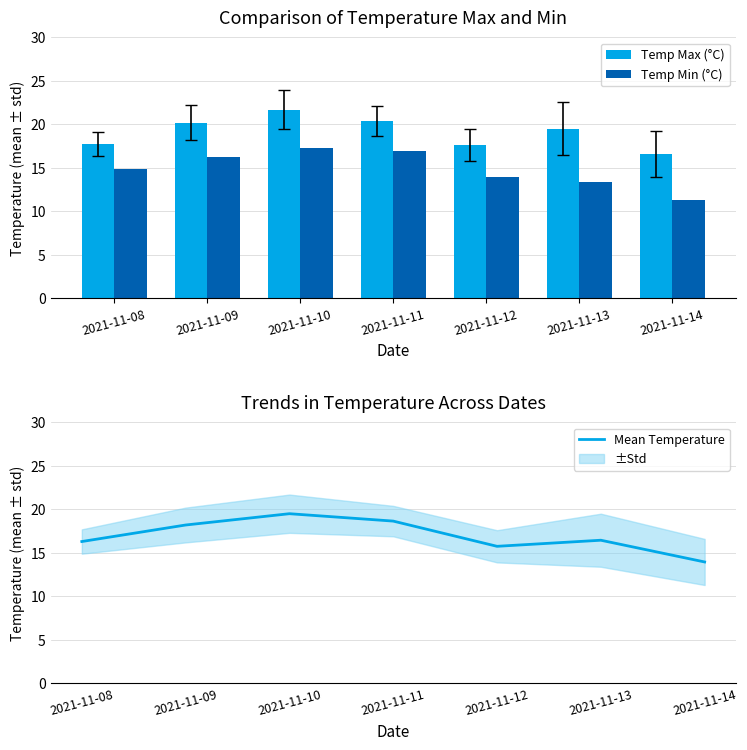

Which series has the largest range (max minus min)?

Temp Min (°C)